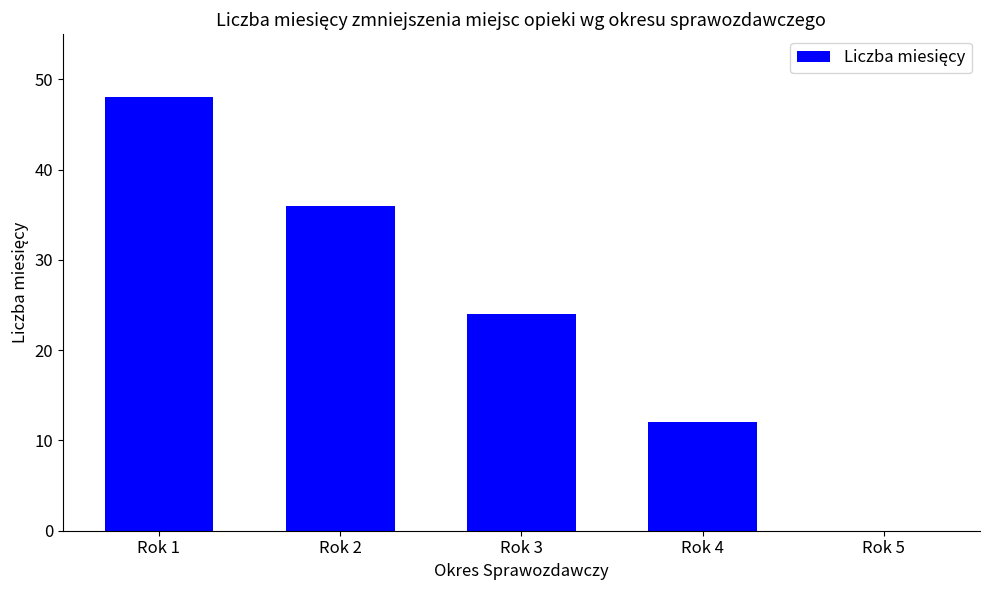

How many values are above zero?

4